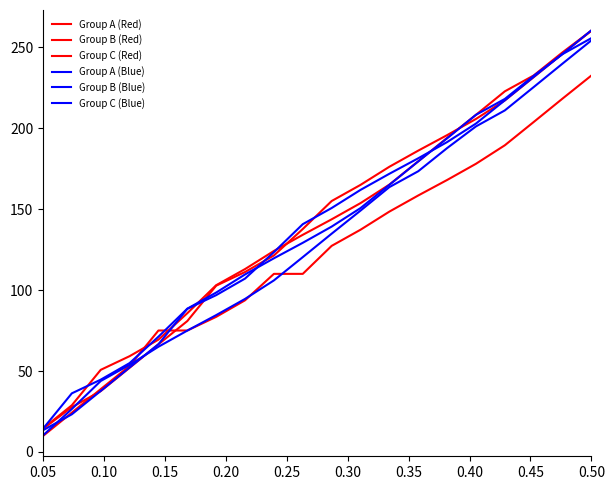

Is this an area chart (filled region under the line)?

No